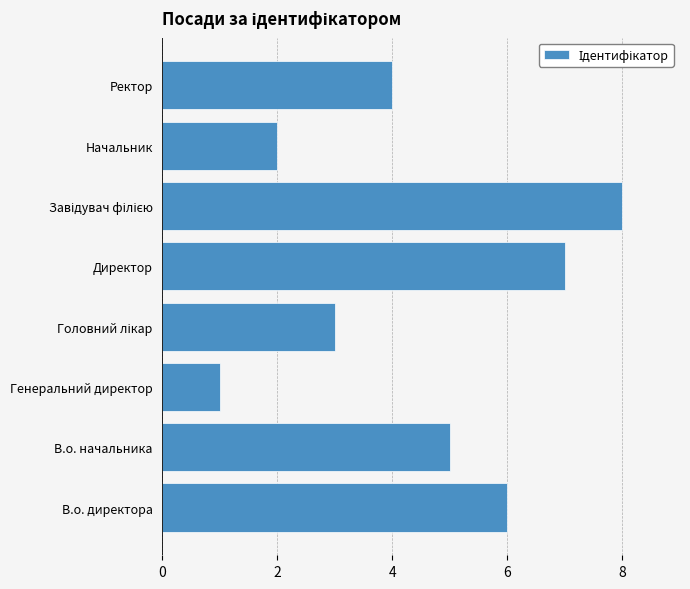

What is the greatest value displayed?

8